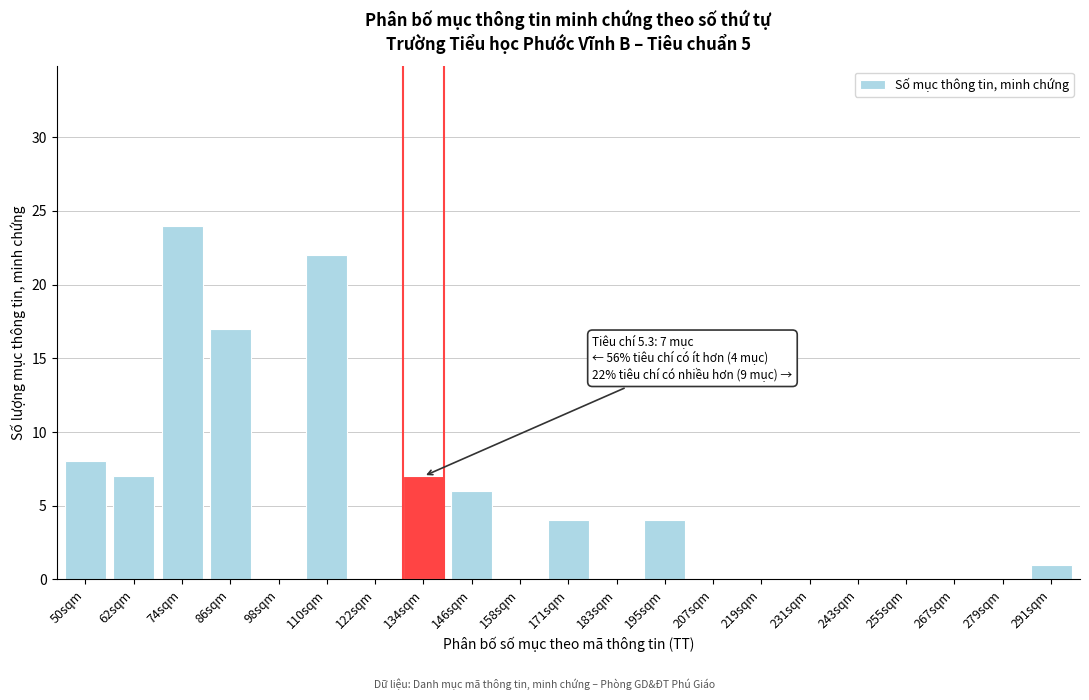

Reading left to right, what are all the values shown in this chart?

50sqm=8	62sqm=7	74sqm=24	86sqm=17	98sqm=0	110sqm=22	122sqm=0	134sqm=7	146sqm=6	158sqm=0	171sqm=4	183sqm=0	195sqm=4	207sqm=0	219sqm=0	231sqm=0	243sqm=0	255sqm=0	267sqm=0	279sqm=0	291sqm=1